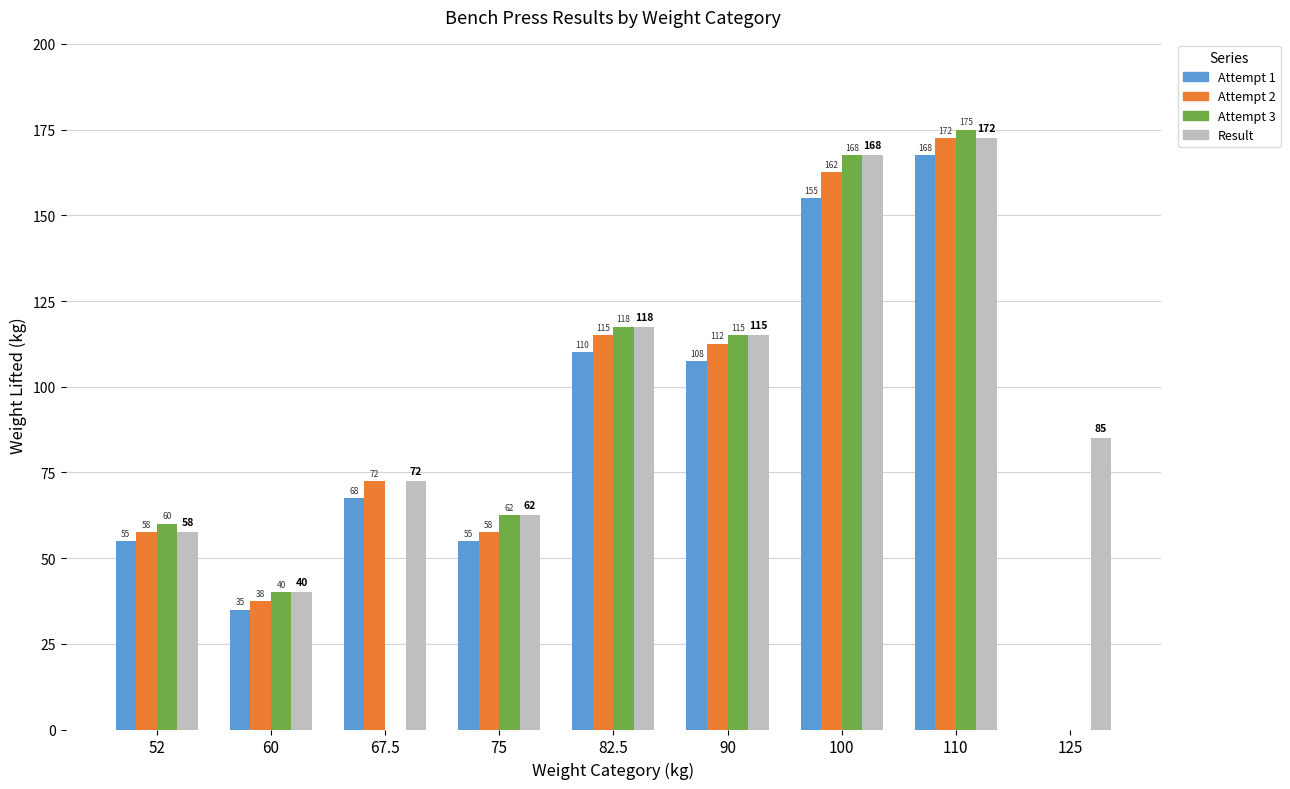

How many groups of bars are there?

9